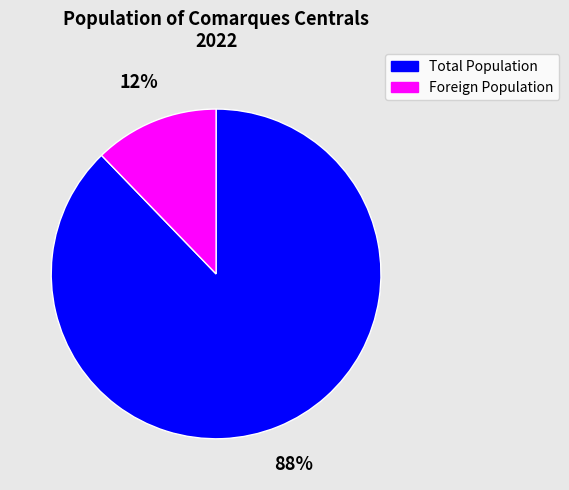

Which category has the biggest portion of the pie?

Total Population